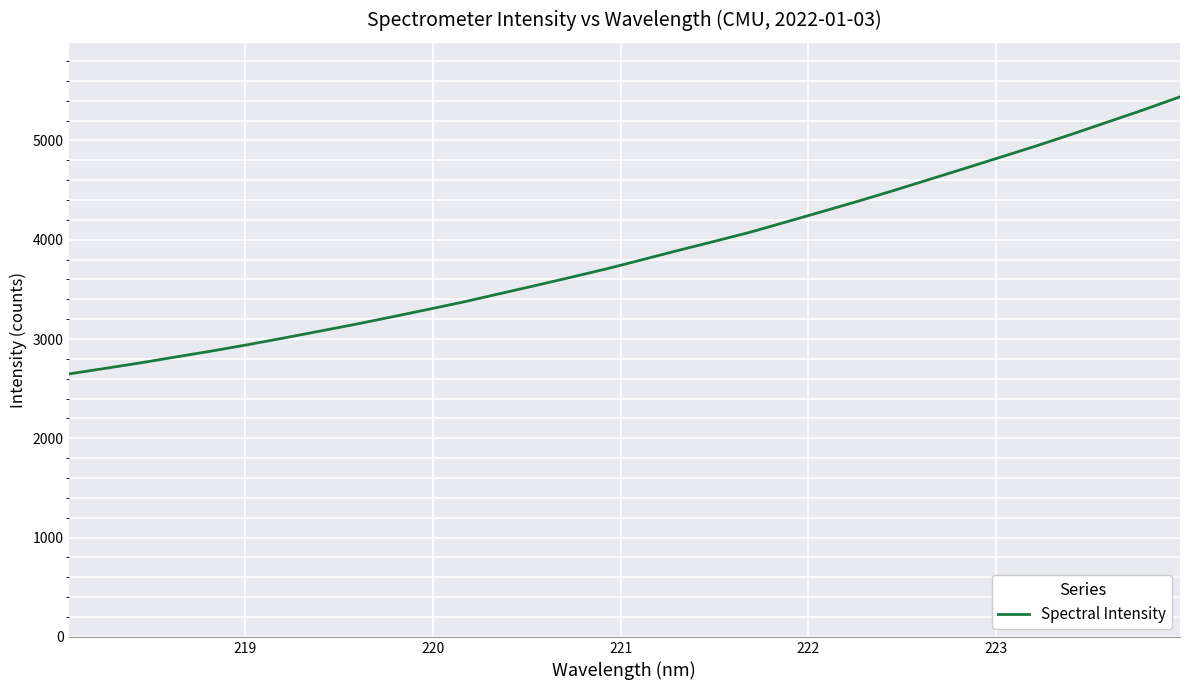

What is the minimum value shown in the chart?

2648.0